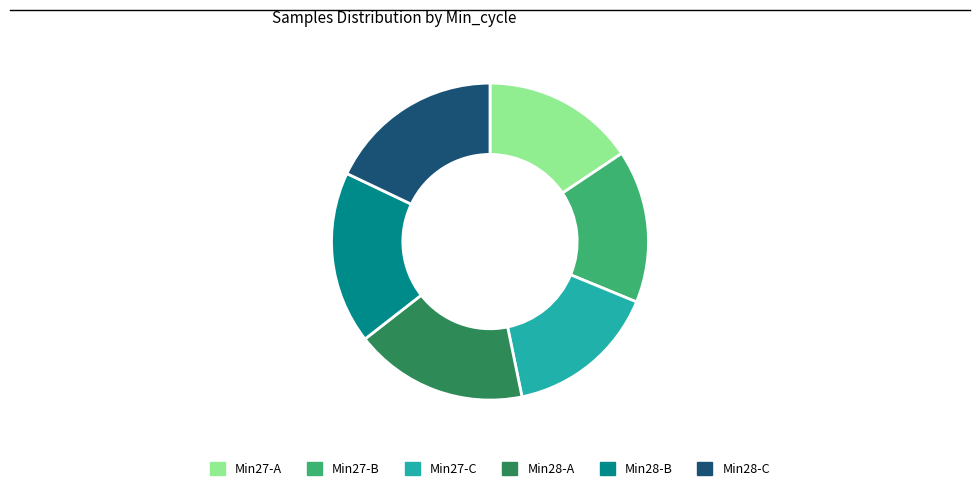

Is there any slice that represents more than half of the pie?

No